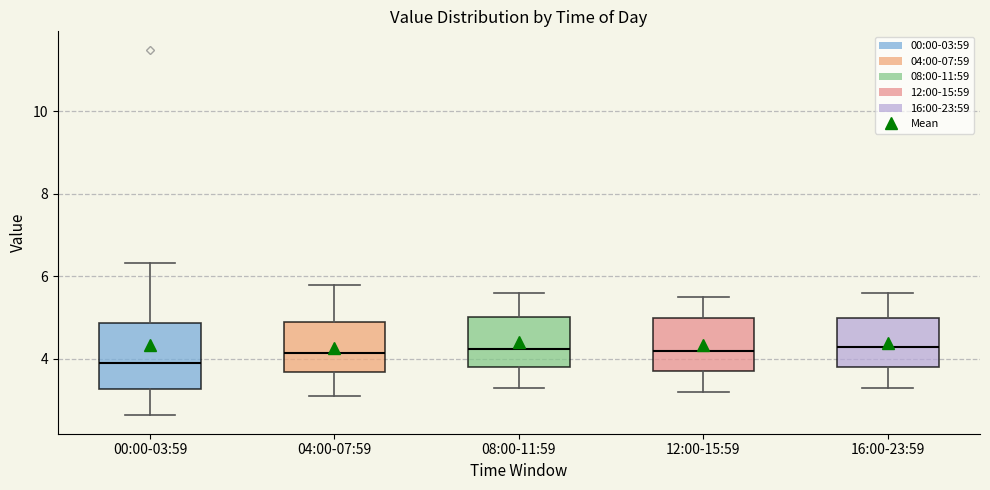

Reading left to right, transcribe this box plot: for each box, give where its median line is, the range the box spans, and where its two whiskers end, as read against the y-axis. The values are not printed on the chart, so give them approximately, as read against the axis.

00:00-03:59: median 4.0, box 3.2 to 4.8, whiskers 2.6 to 6.4
04:00-07:59: median 4.2, box 3.6 to 5.0, whiskers 3.2 to 5.8
08:00-11:59: median 4.2, box 3.8 to 5.0, whiskers 3.4 to 5.6
12:00-15:59: median 4.2, box 3.8 to 5.0, whiskers 3.2 to 5.6
16:00-23:59: median 4.4, box 3.8 to 5.0, whiskers 3.4 to 5.6